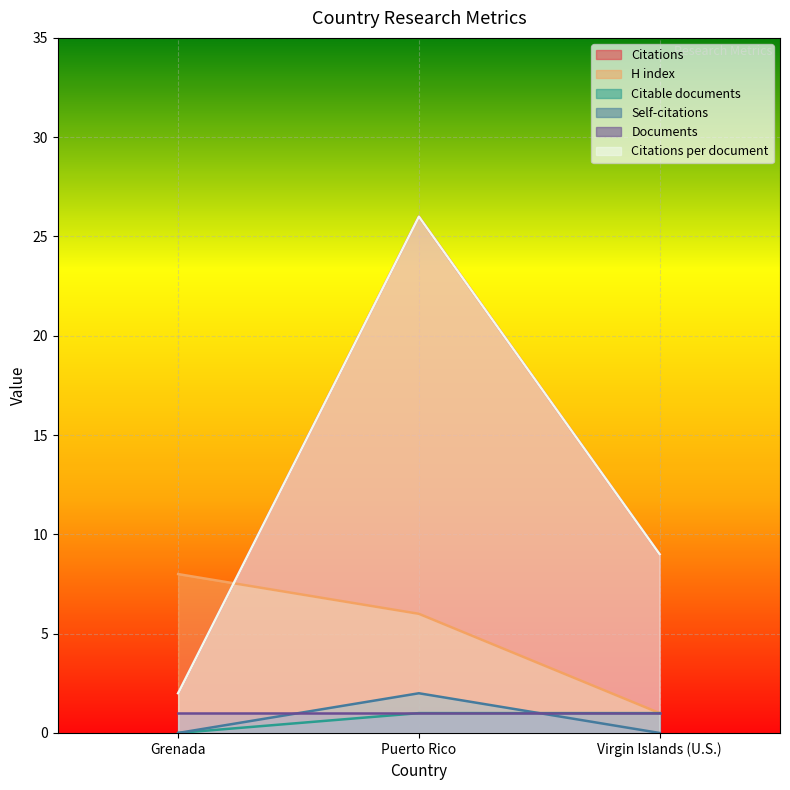

At how many categories does at least one series exceed 12?

1